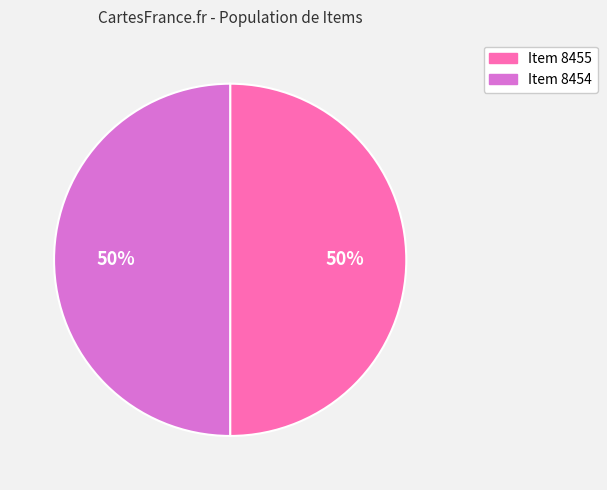

The Item 8455 slice represents 50% of the pie. True or false?

True